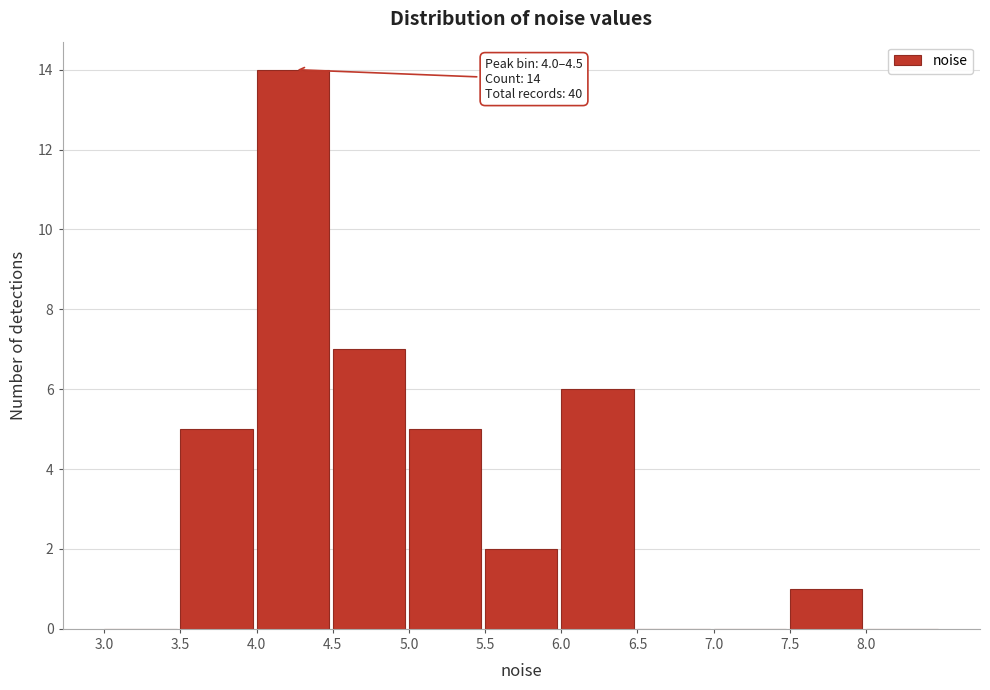

Over which range of the x-axis is the bar tallest?

4.0 to 4.5